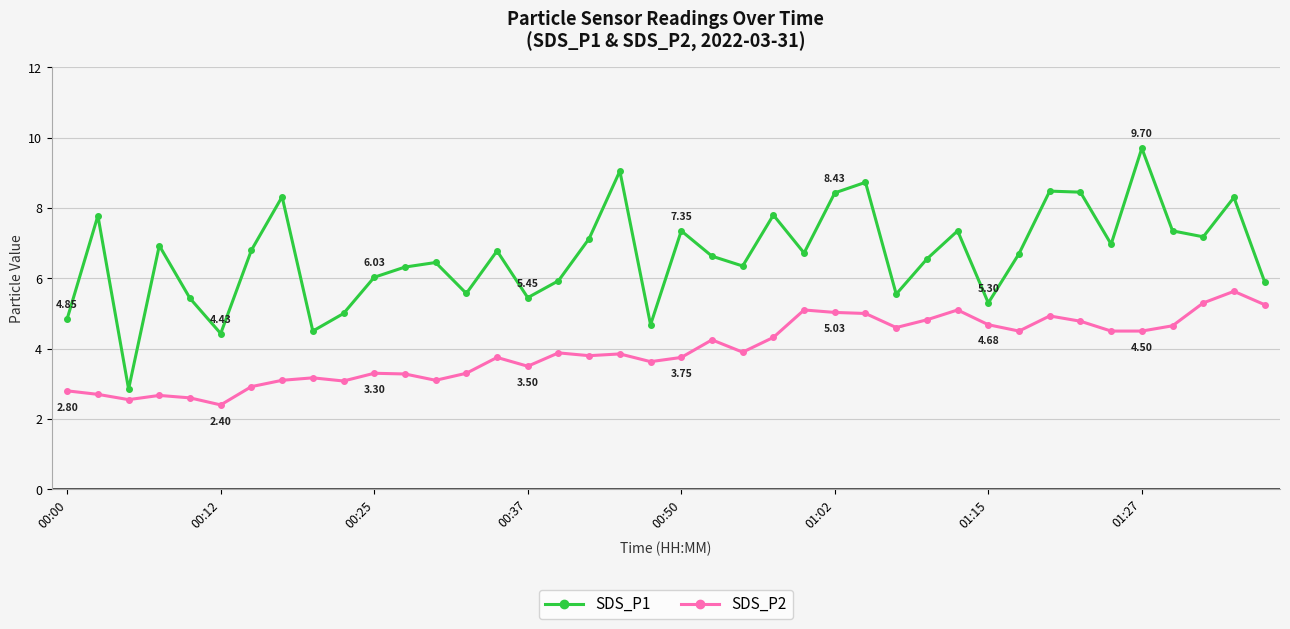

True or false: SDS_P2 and SDS_P1 cross at least once.

False